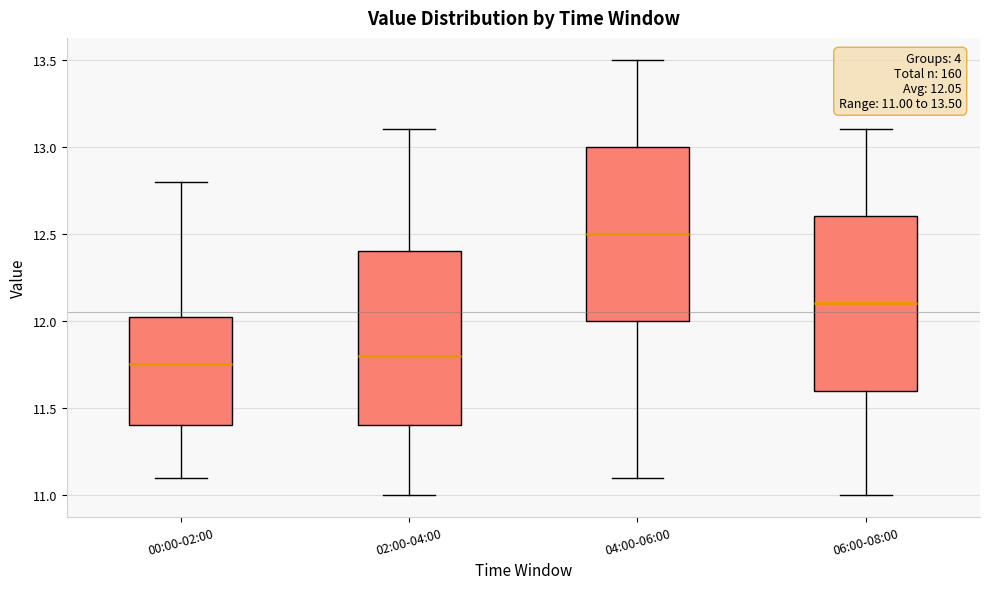

Which box's median line is the highest?

04:00-06:00